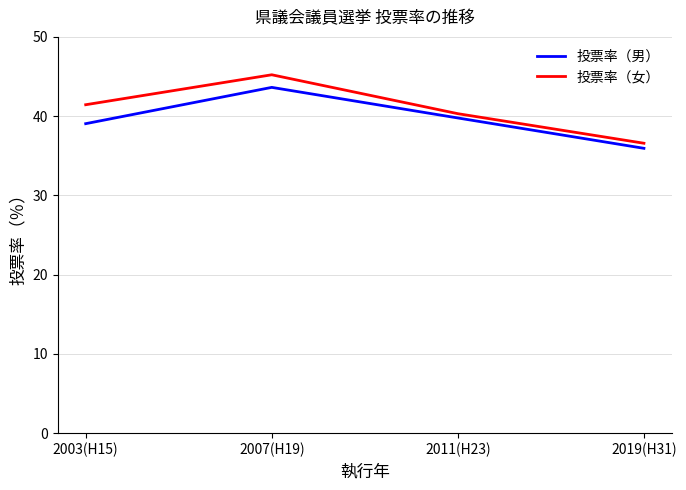

What is the minimum value shown in the chart?

35.9